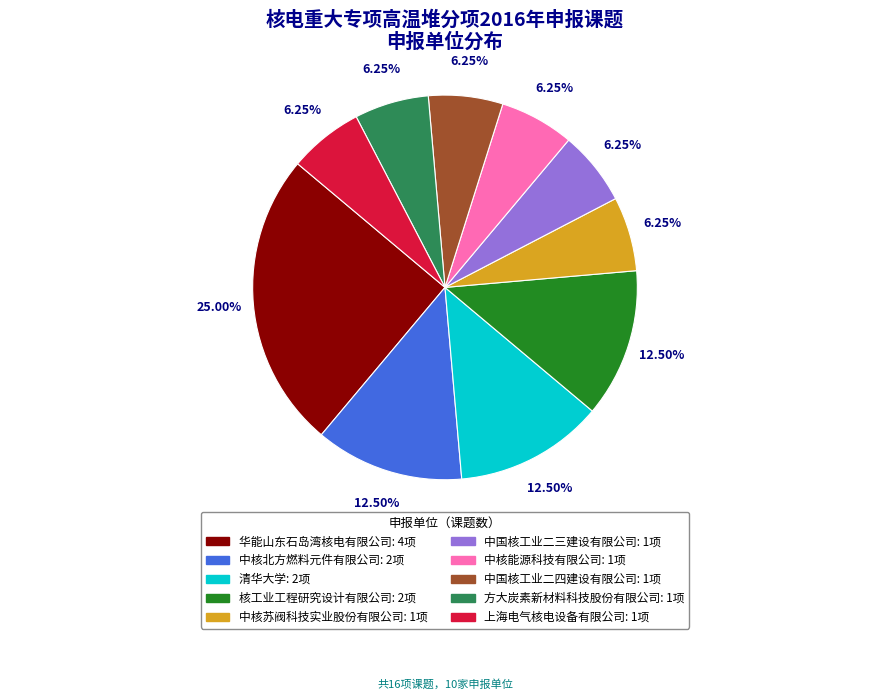

Do 中国核工业二三建设有限公司 and 上海电气核电设备有限公司 together represent more than half of the pie?

No